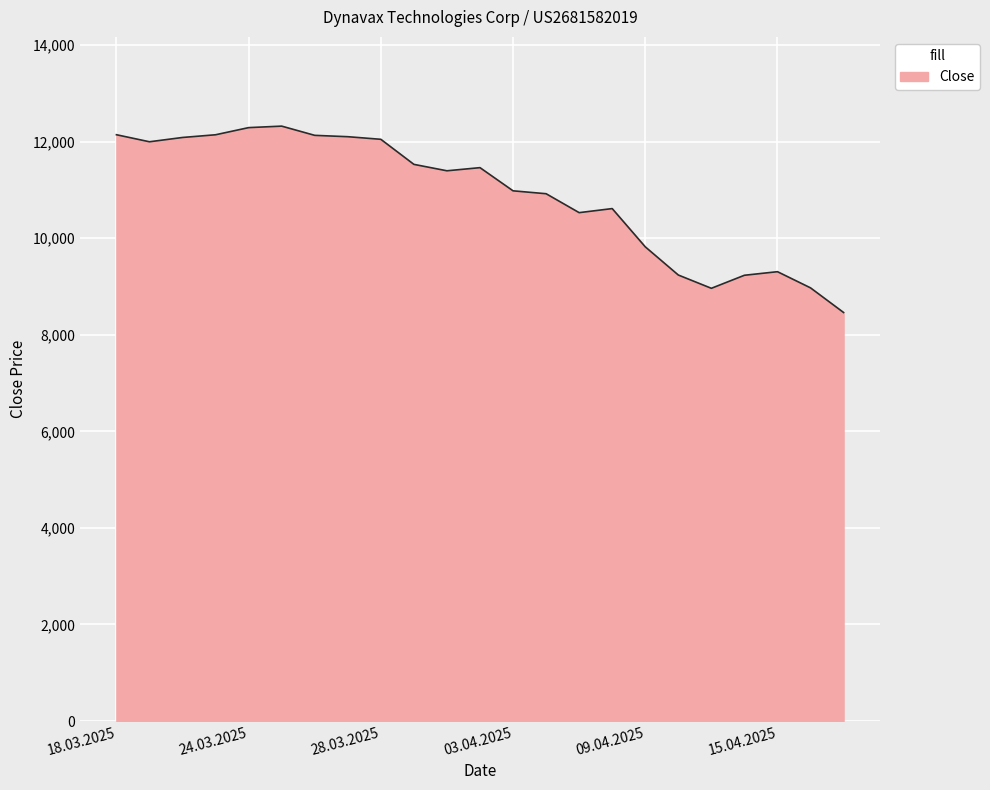

What is the average value?

10900